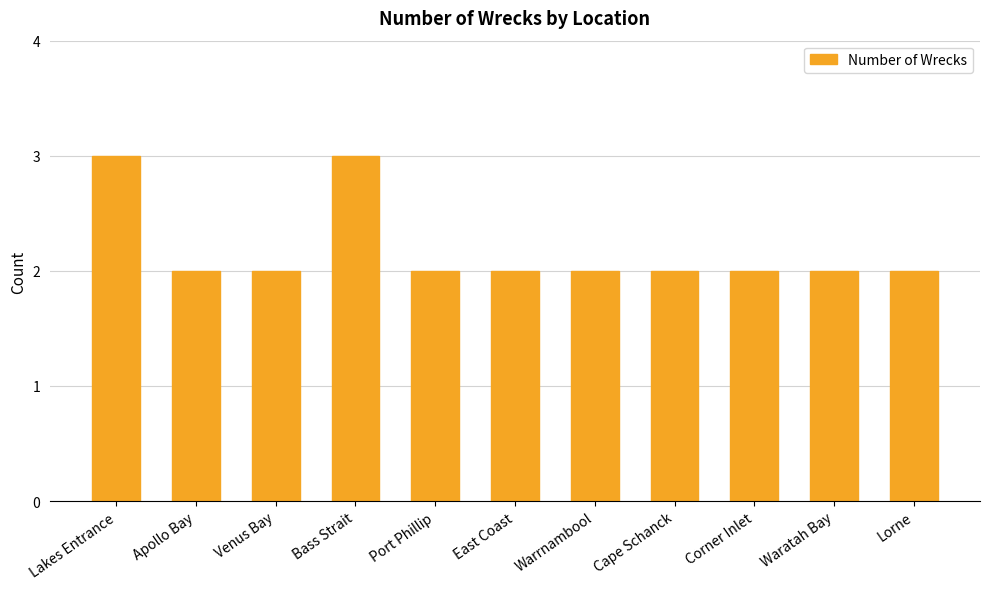

What is the difference between the second highest and second lowest values?

1